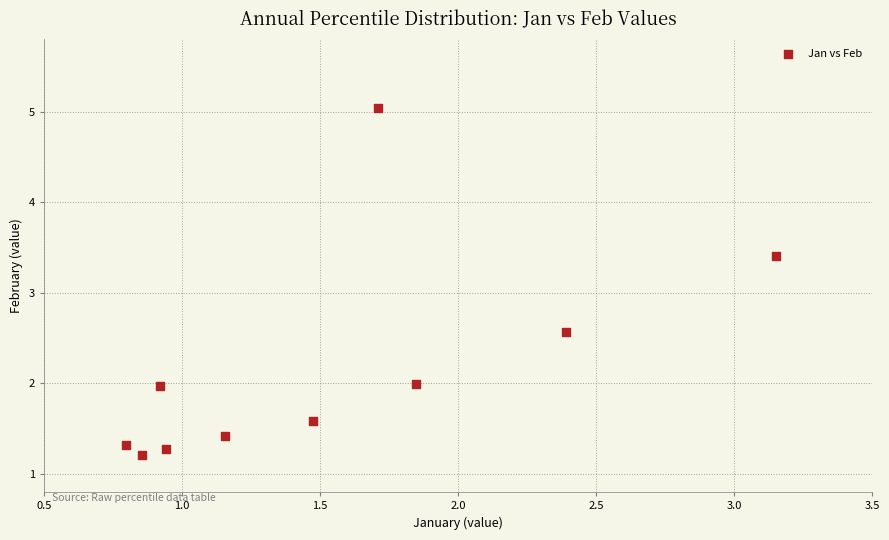

What is the average X value?

1.5